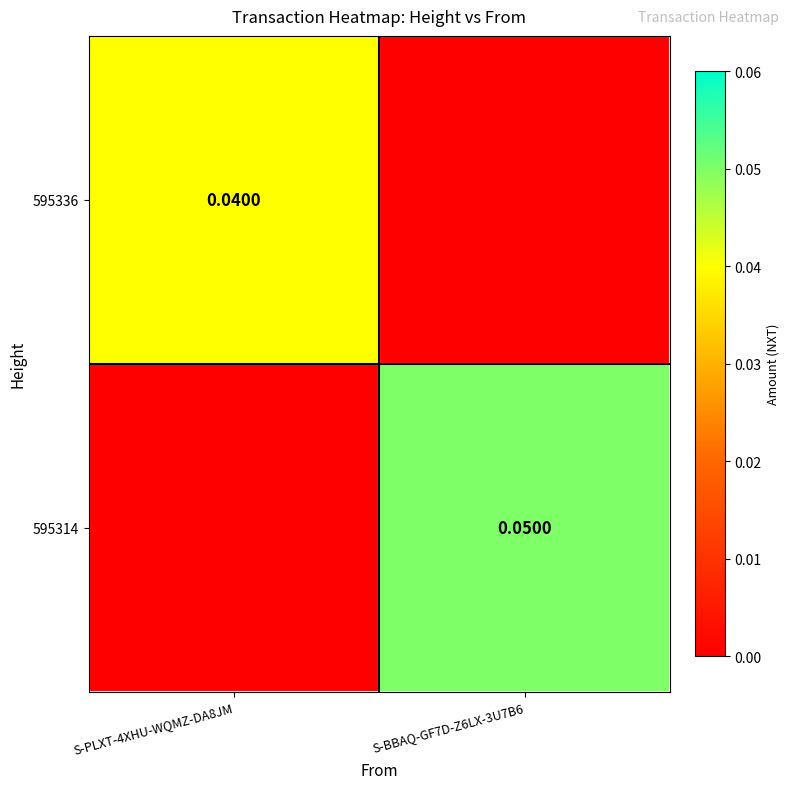

At which category is the sum across all series the highest?

S-BBAQ-GF7D-Z6LX-3U7B6